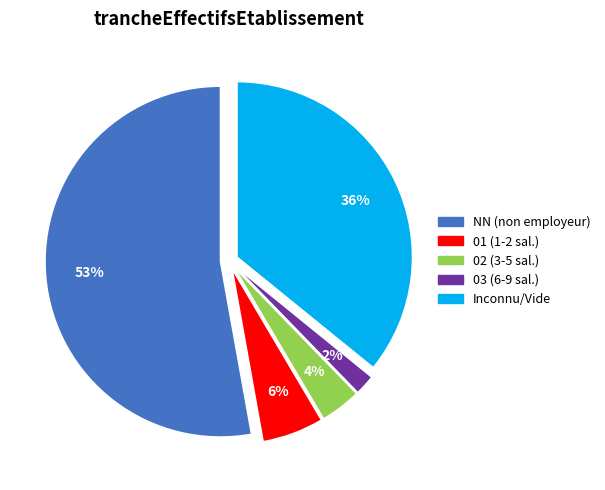

Which slice represents more than half of the pie?

NN (non employeur)